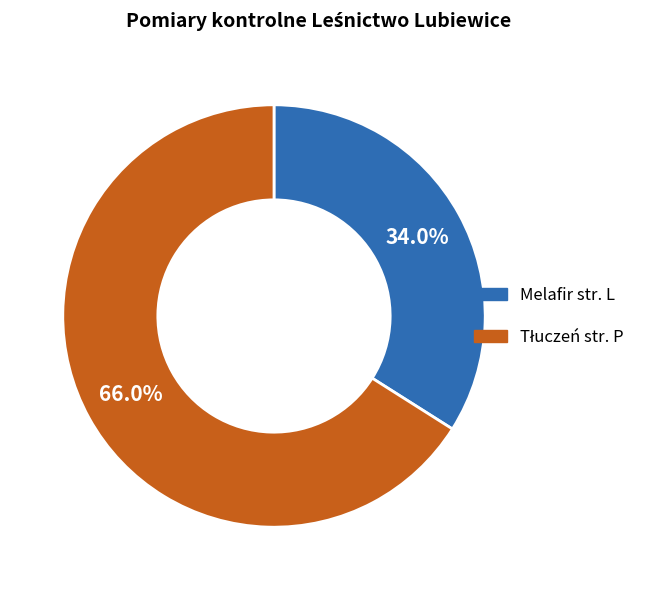

What percentage is NOT represented by Melafir str. L?

66.0%